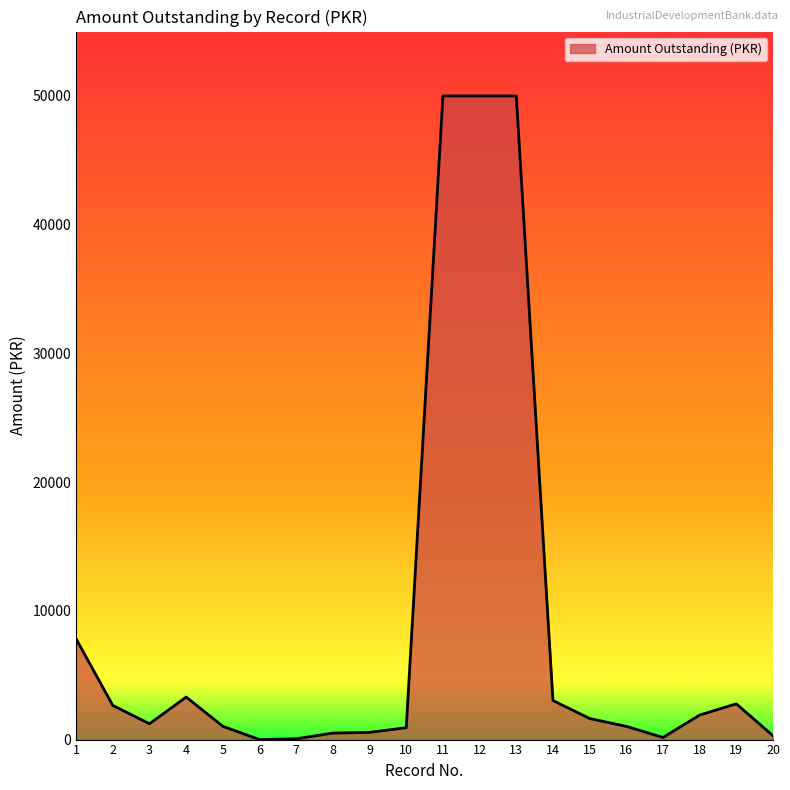

What is the approximate value at 15?

1637.6